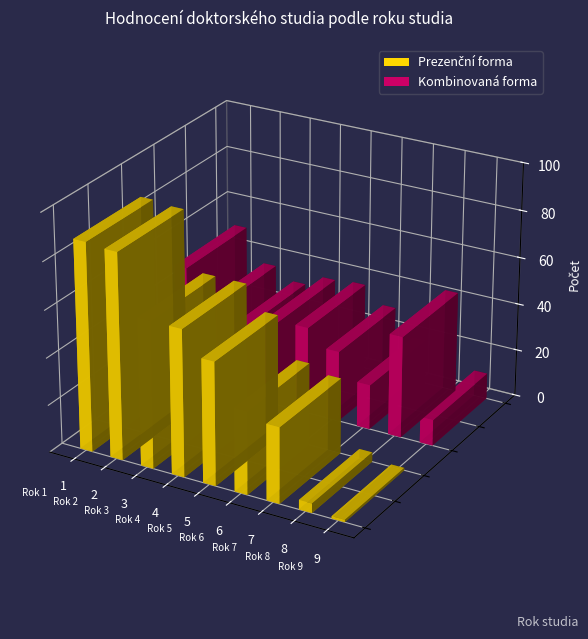

How many values in the Prezenční forma series are below 52?

4